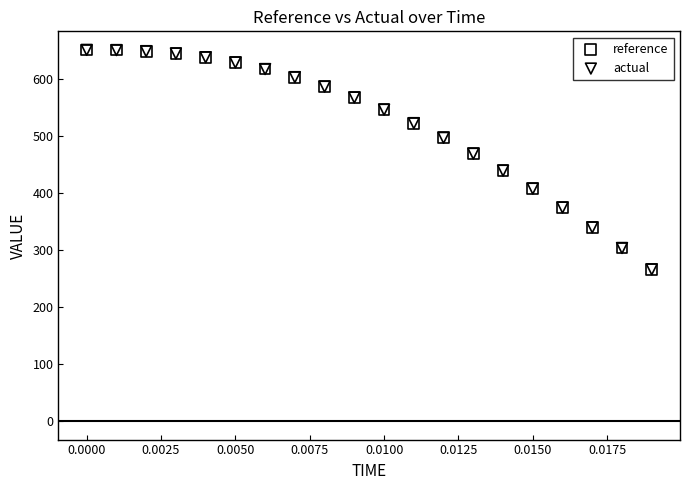

What are all the series names shown in the legend?

reference, actual